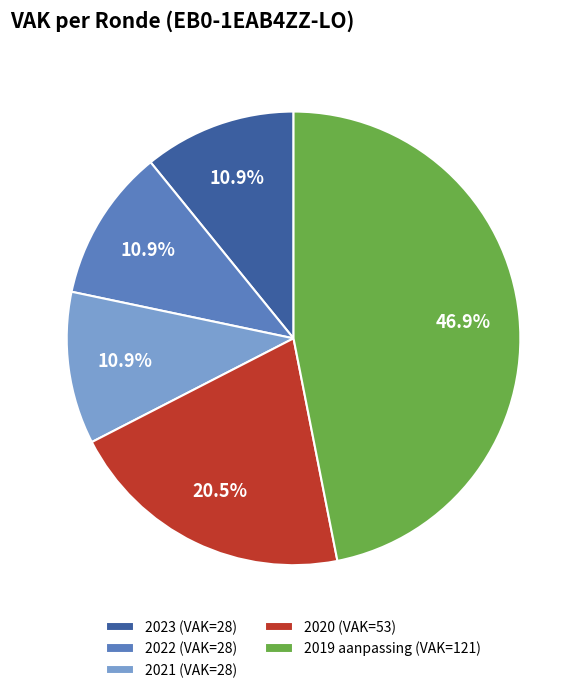

Count the number of slices in the pie.

5